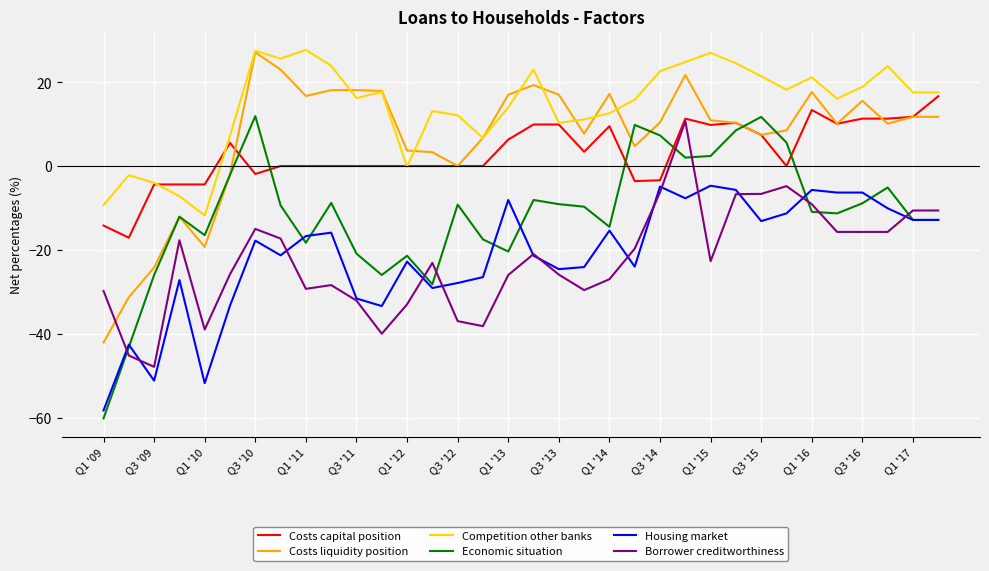

What is the maximum value shown in the chart?

27.7